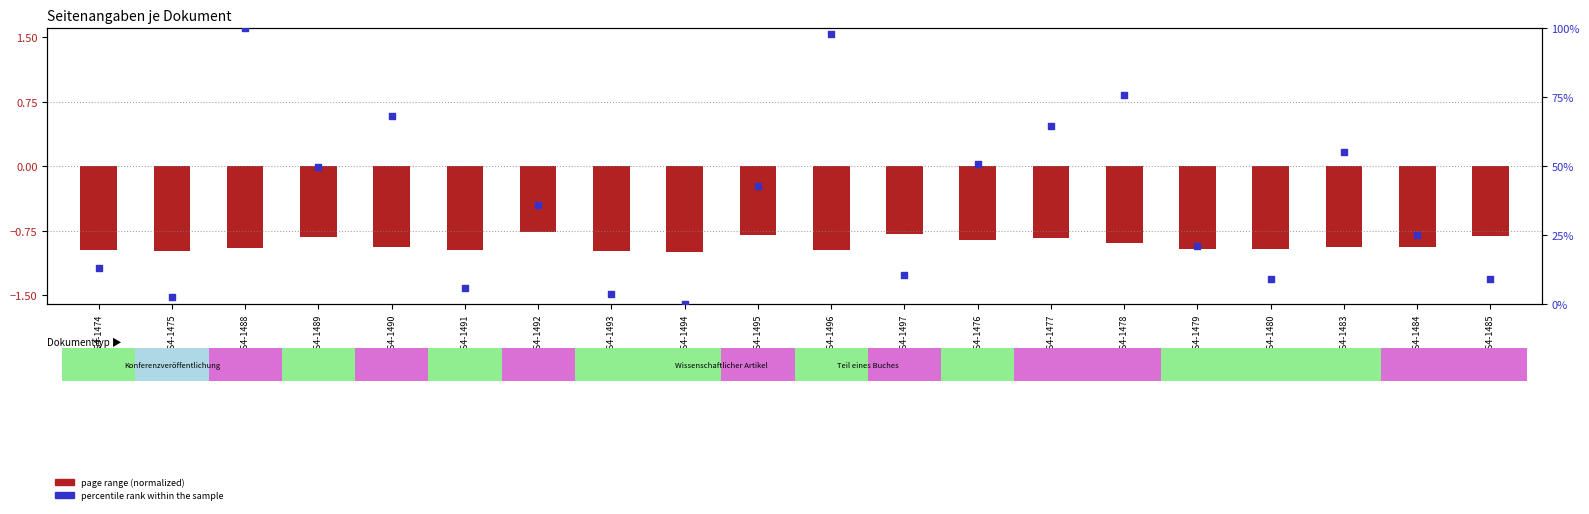

Is the value of percentile rank within the sample at OPUS4-1480 greater than the value of page range (normalized) at OPUS4-1494?

Yes